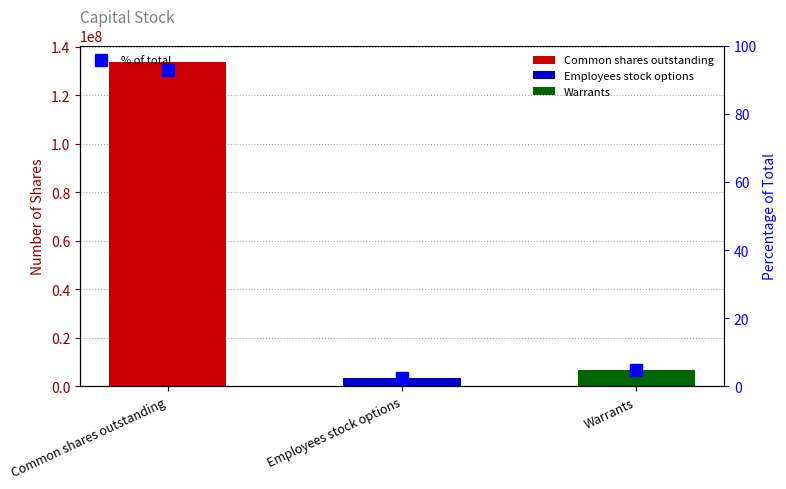

The chart shows a value of 0.9 at Employees stock options. True or false?

False